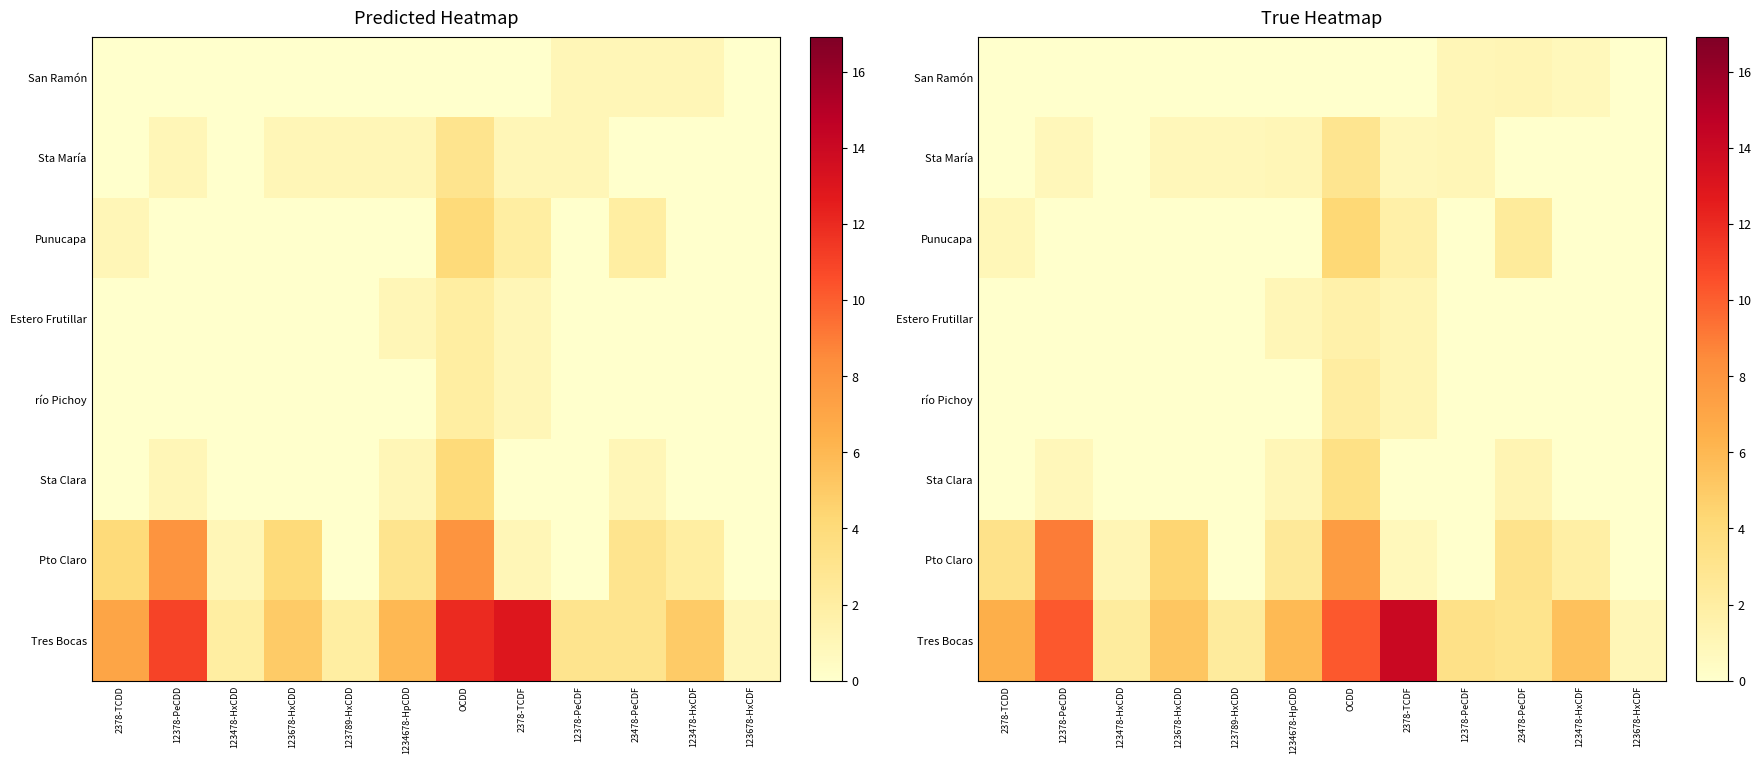

Which series has the largest range (max minus min)?

Tres Bocas